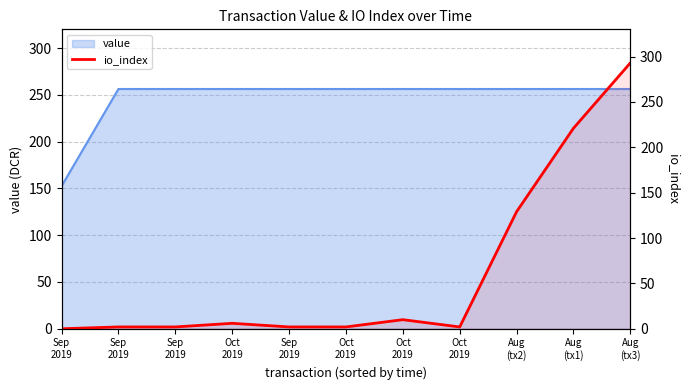

At which category does the chart reach its minimum across all series?

Sep
2019